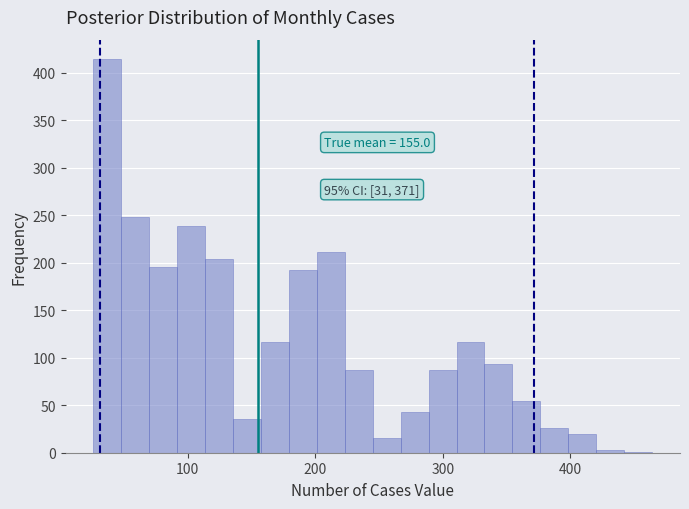

Read against the x-axis, roughly where is the centre of the tallest bar?

40